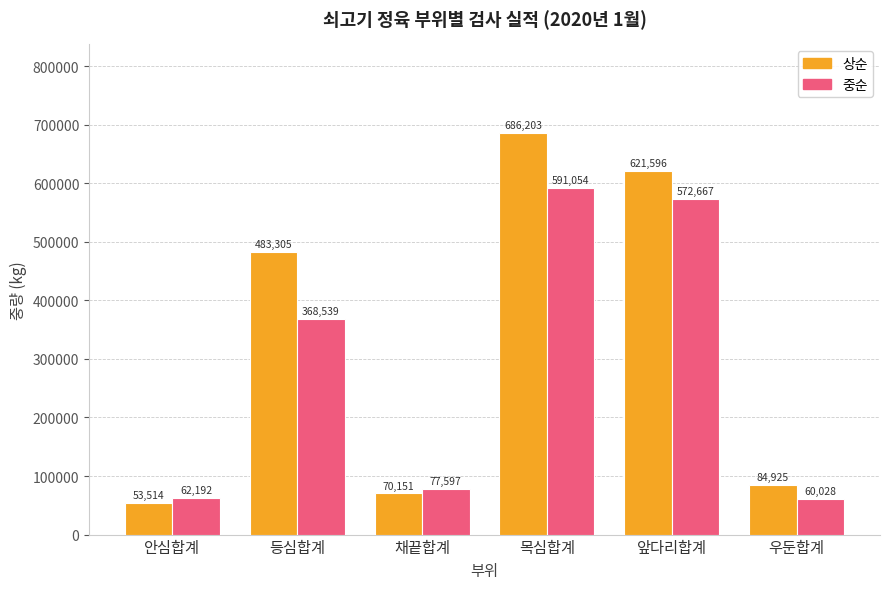

What is the label of the 1st bar from the left?

안심합계